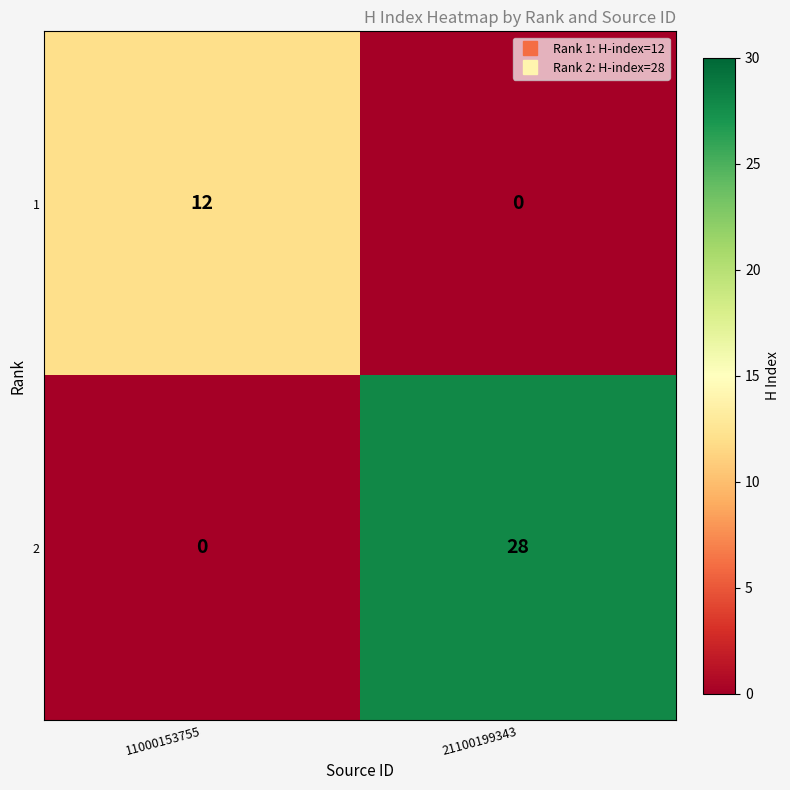

What is the difference between the 1 values at 21100199343 and 11000153755?

12